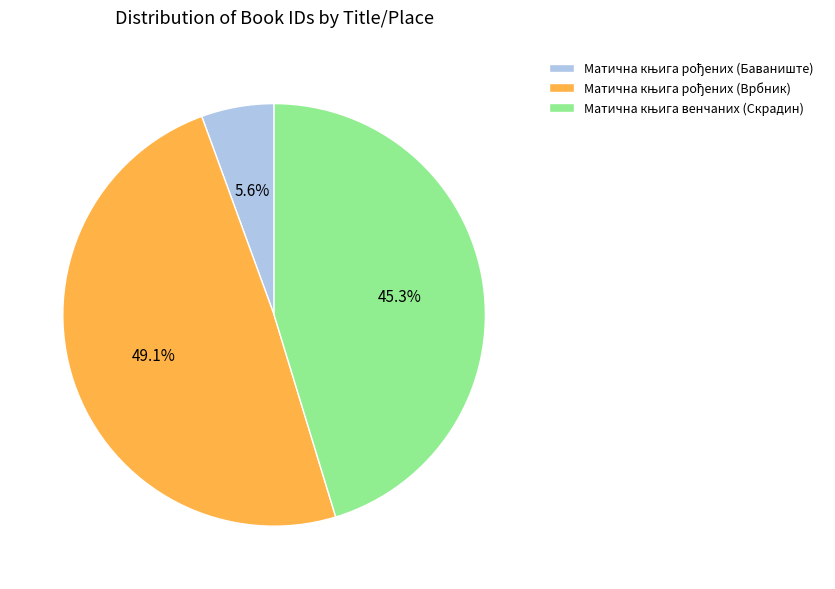

Does any single category account for the majority?

No